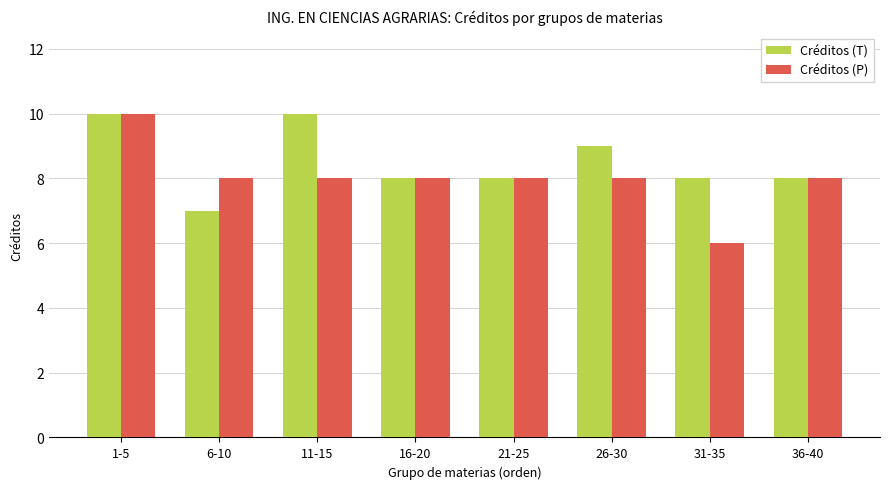

What is the sum of the Créditos (T) values at 1-5 and 26-30?

19